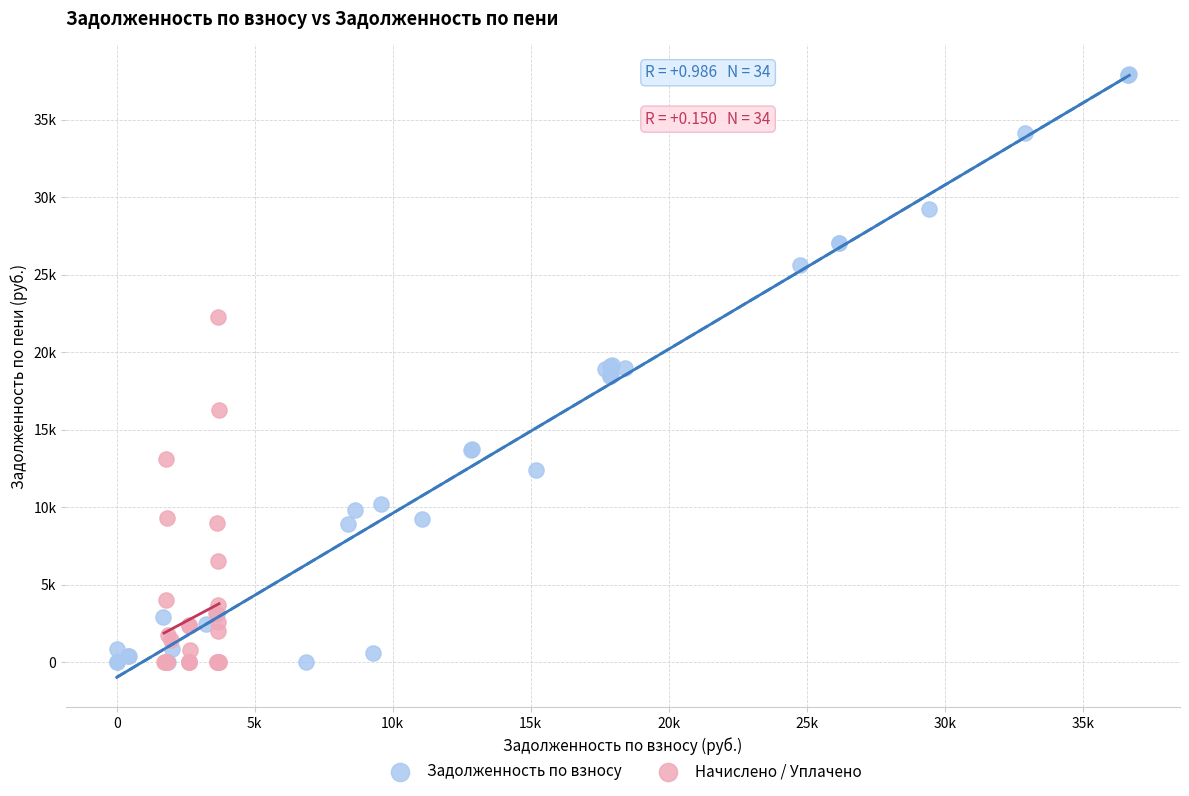

Which series has the largest Y range (max minus min)?

Задолженность по взносу